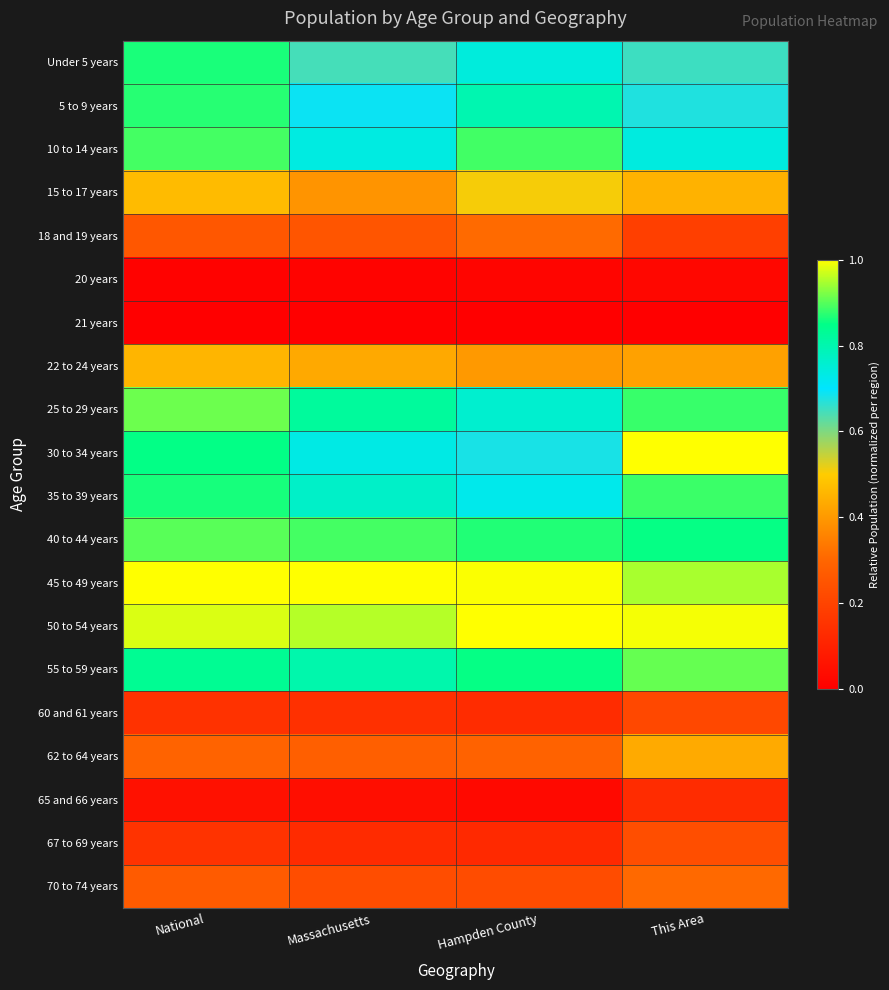

Which series changed the most between Massachusetts and Hampden County?

10 to 14 years